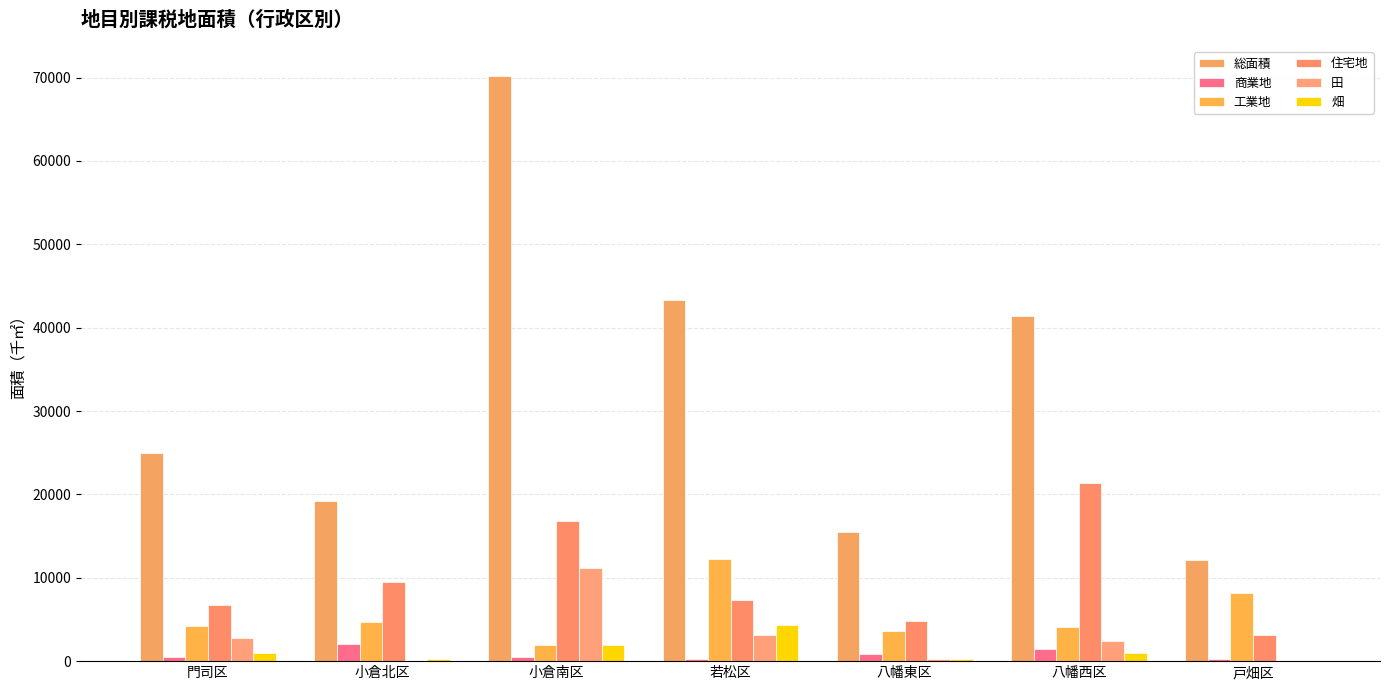

At which category is the sum across all series the highest?

小倉南区